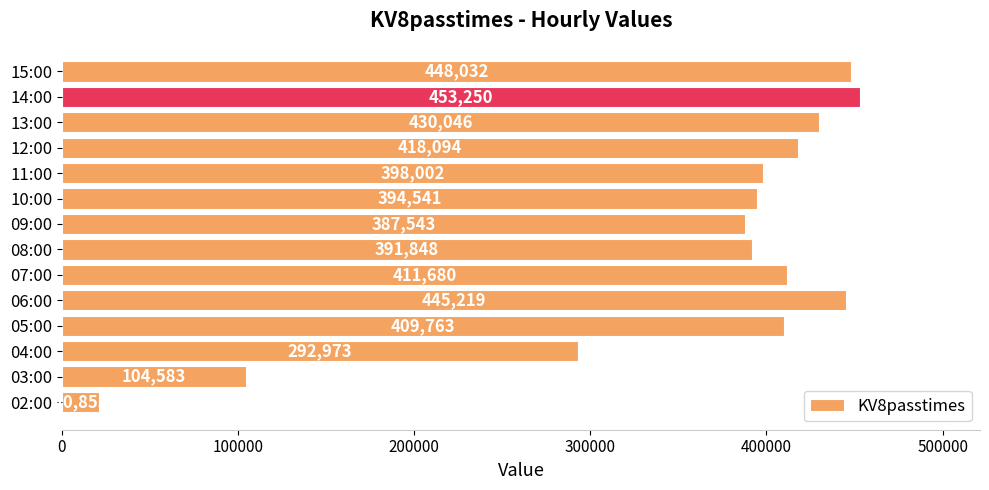

Does the chart contain any negative values?

No